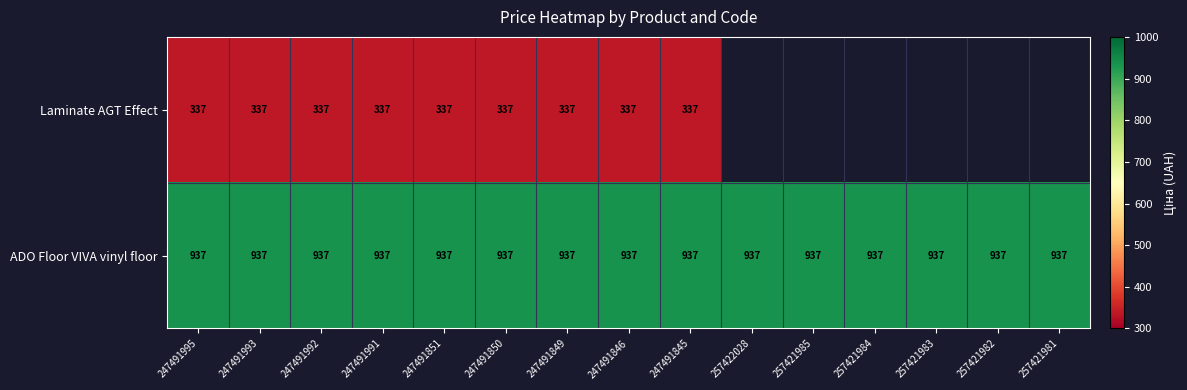

At how many categories does at least one series exceed 376?

15